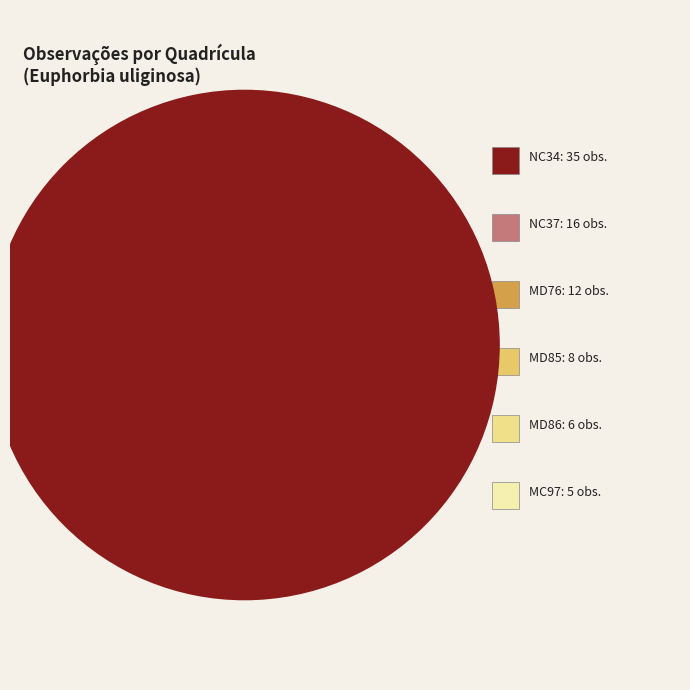

How many slices are in this pie chart?

6